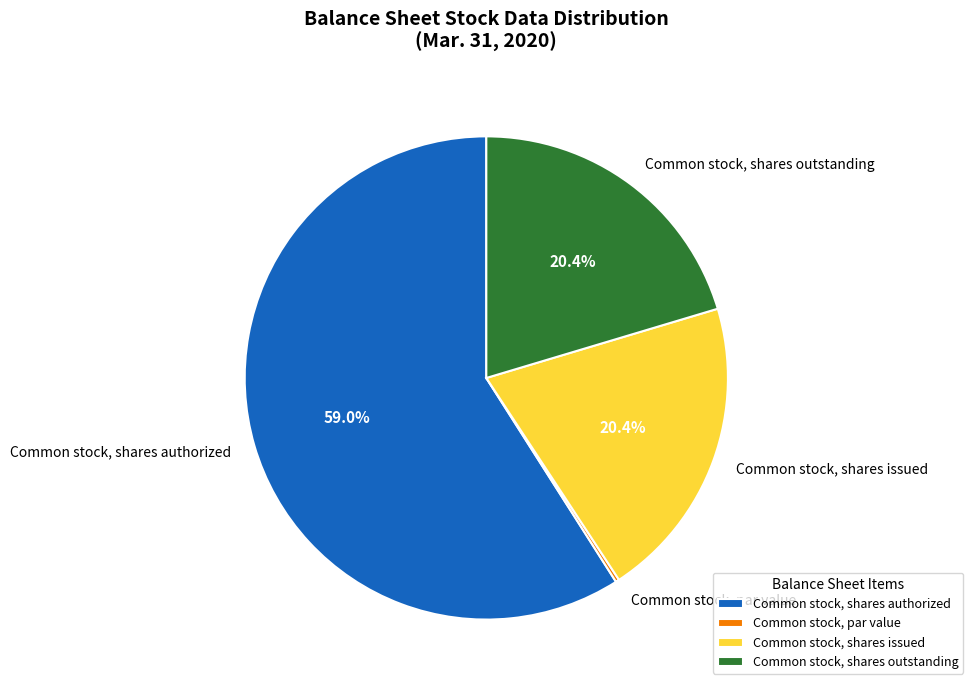

Which category accounts for the majority?

Common stock, shares authorized